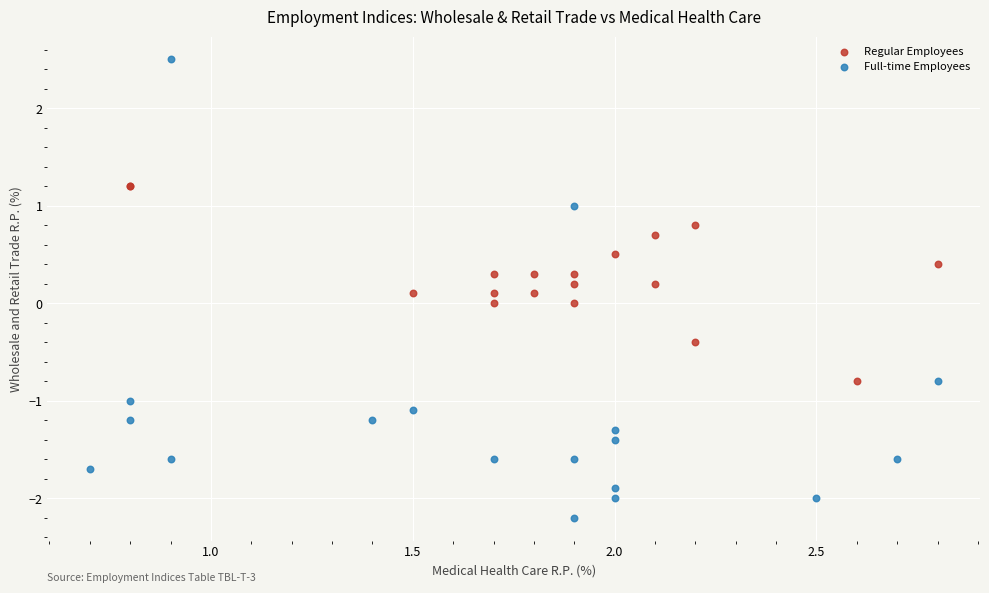

What are all the series names shown in the legend?

Regular Employees, Full-time Employees